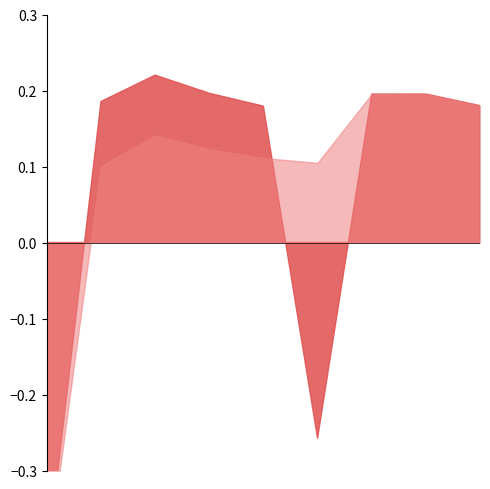

The ATCF Method 1 series shows 288051 at 8. True or false?

False